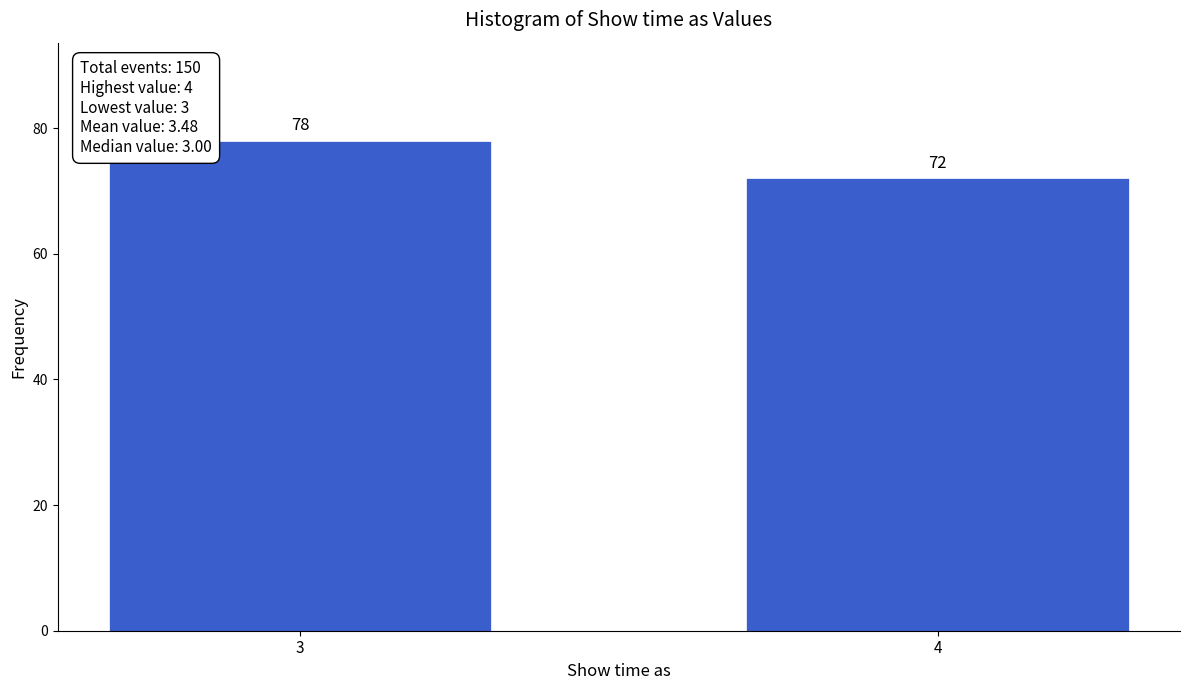

Reading left to right, what are all the values shown in this chart?

78	72